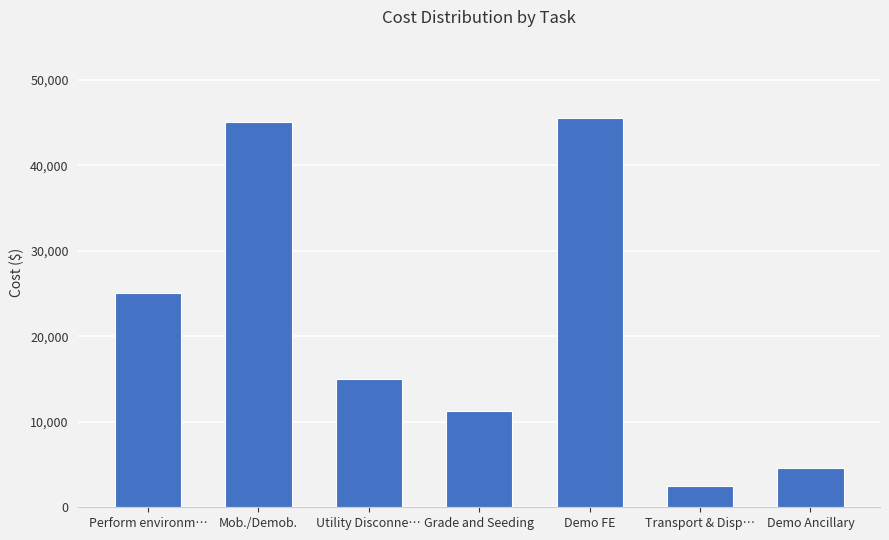

Rank the categories by value from highest to lowest.

Demo FE, Mob./Demob., Perform environm…, Utility Disconne…, Grade and Seeding, Demo Ancillary, Transport & Disp…